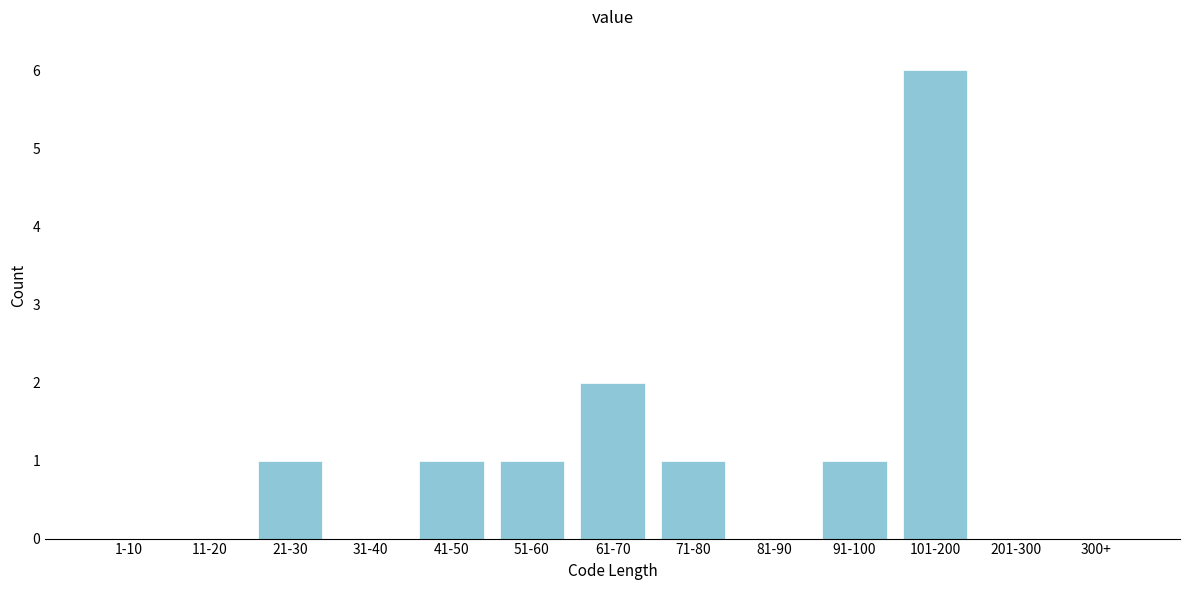

Reading right to left, what are all the values shown in this chart?

300+=0	201-300=0	101-200=6	91-100=1	81-90=0	71-80=1	61-70=2	51-60=1	41-50=1	31-40=0	21-30=1	11-20=0	1-10=0